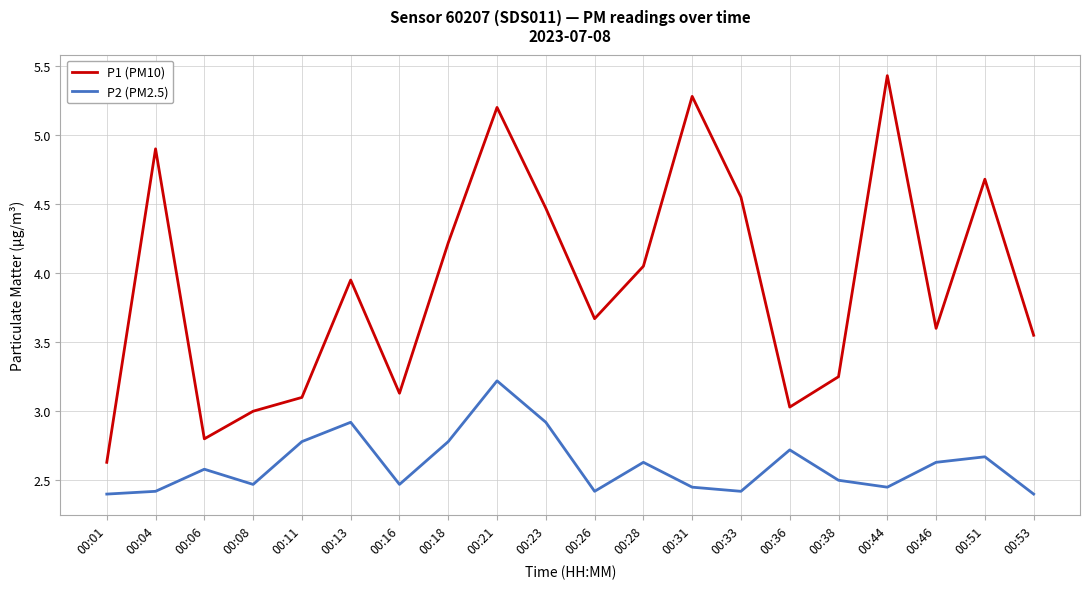

Which series changed the most between 00:08 and 00:51?

P1 (PM10)